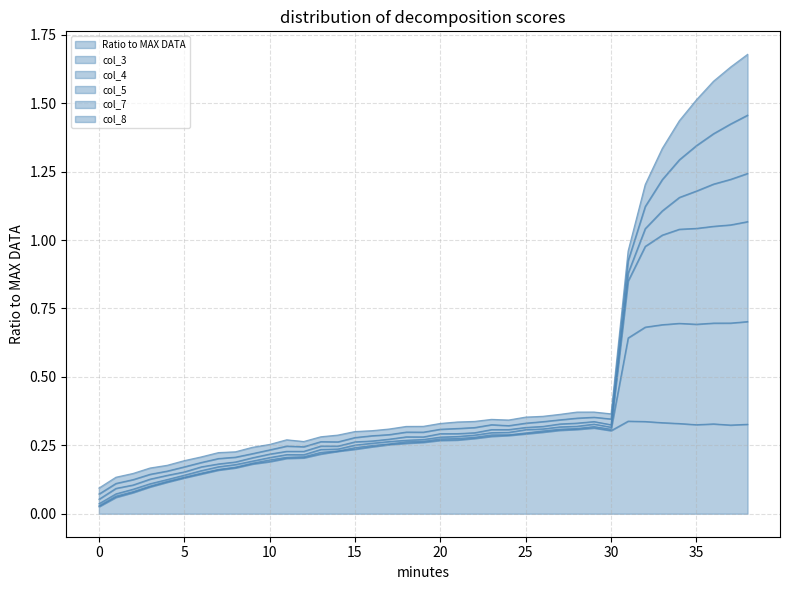

True or false: Ratio to MAX DATA and col_4 intersect in this chart.

False